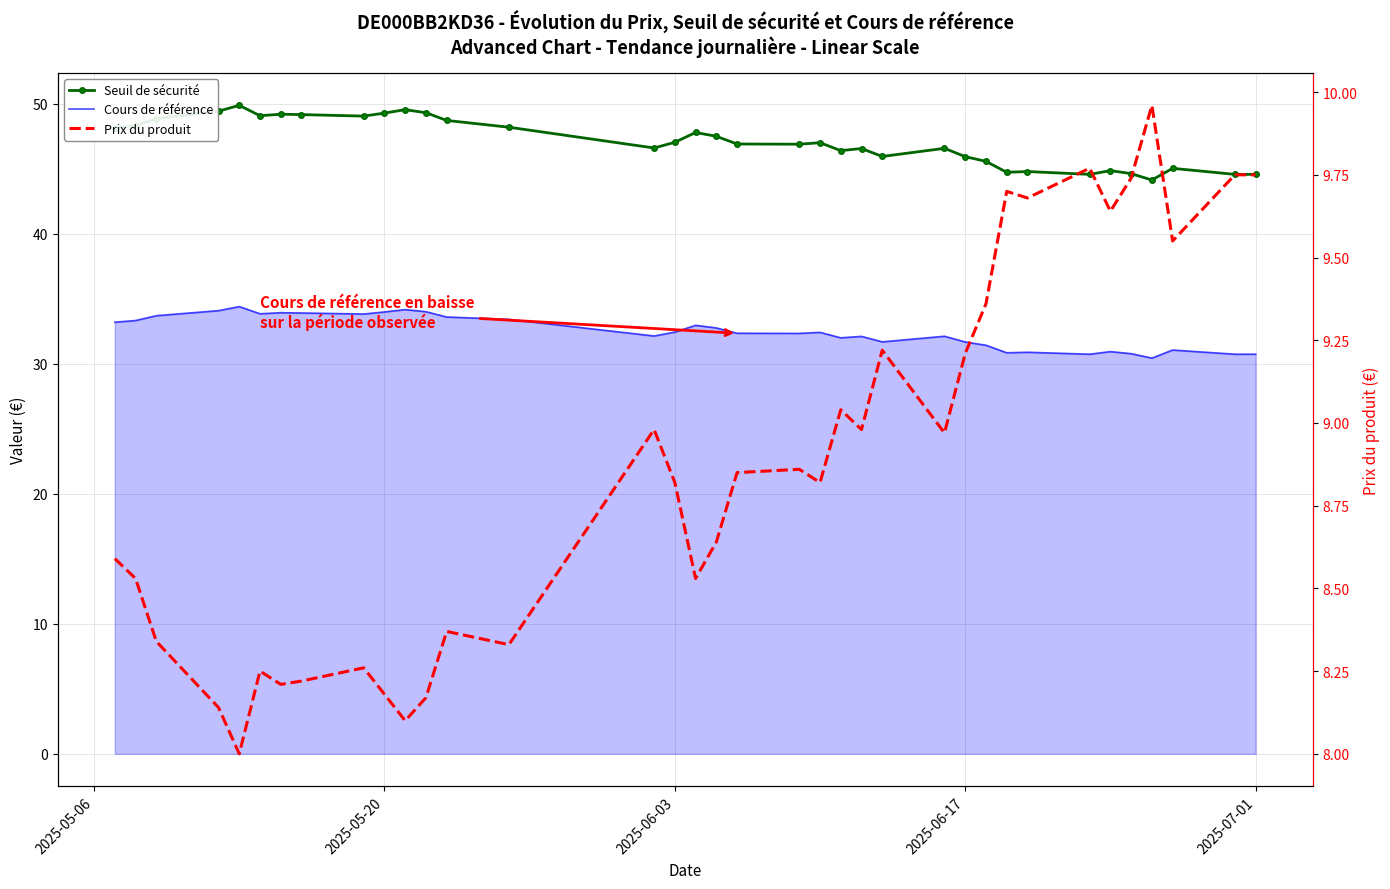

What is the difference between the maximum and minimum values in the Prix du produit series?

2.0